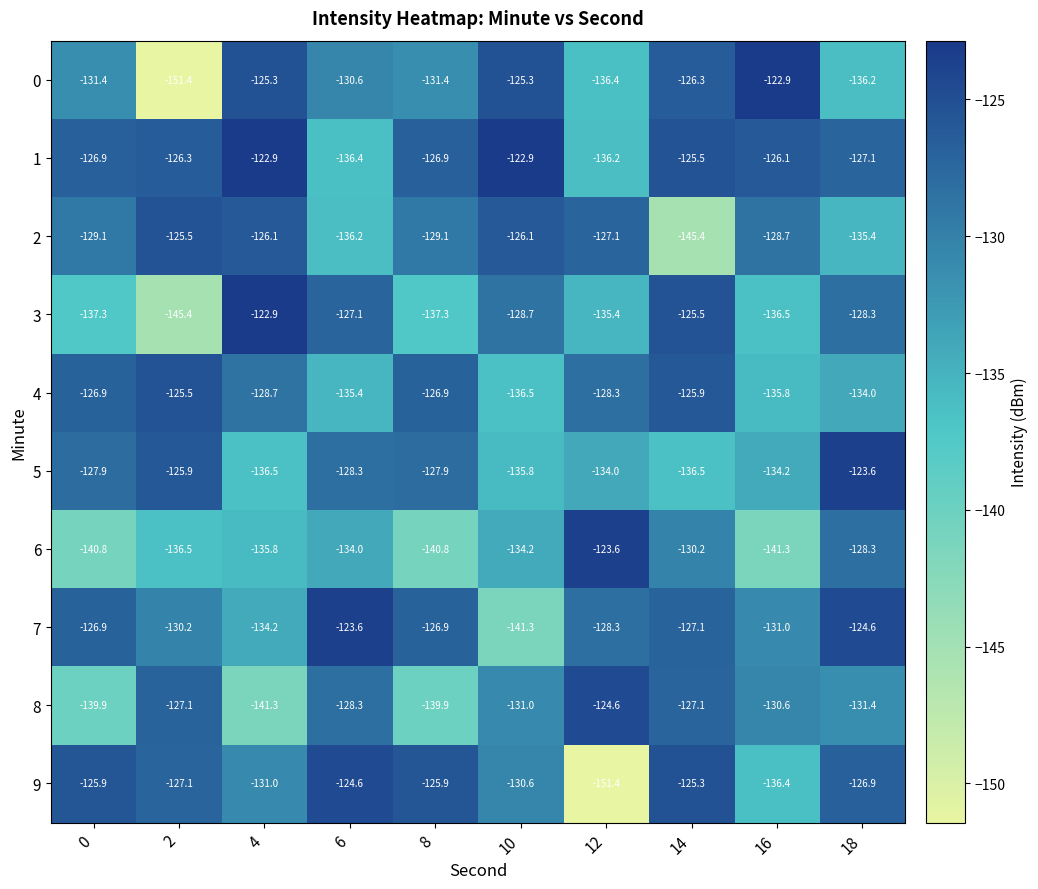

At which category is the sum across all series the highest?

14